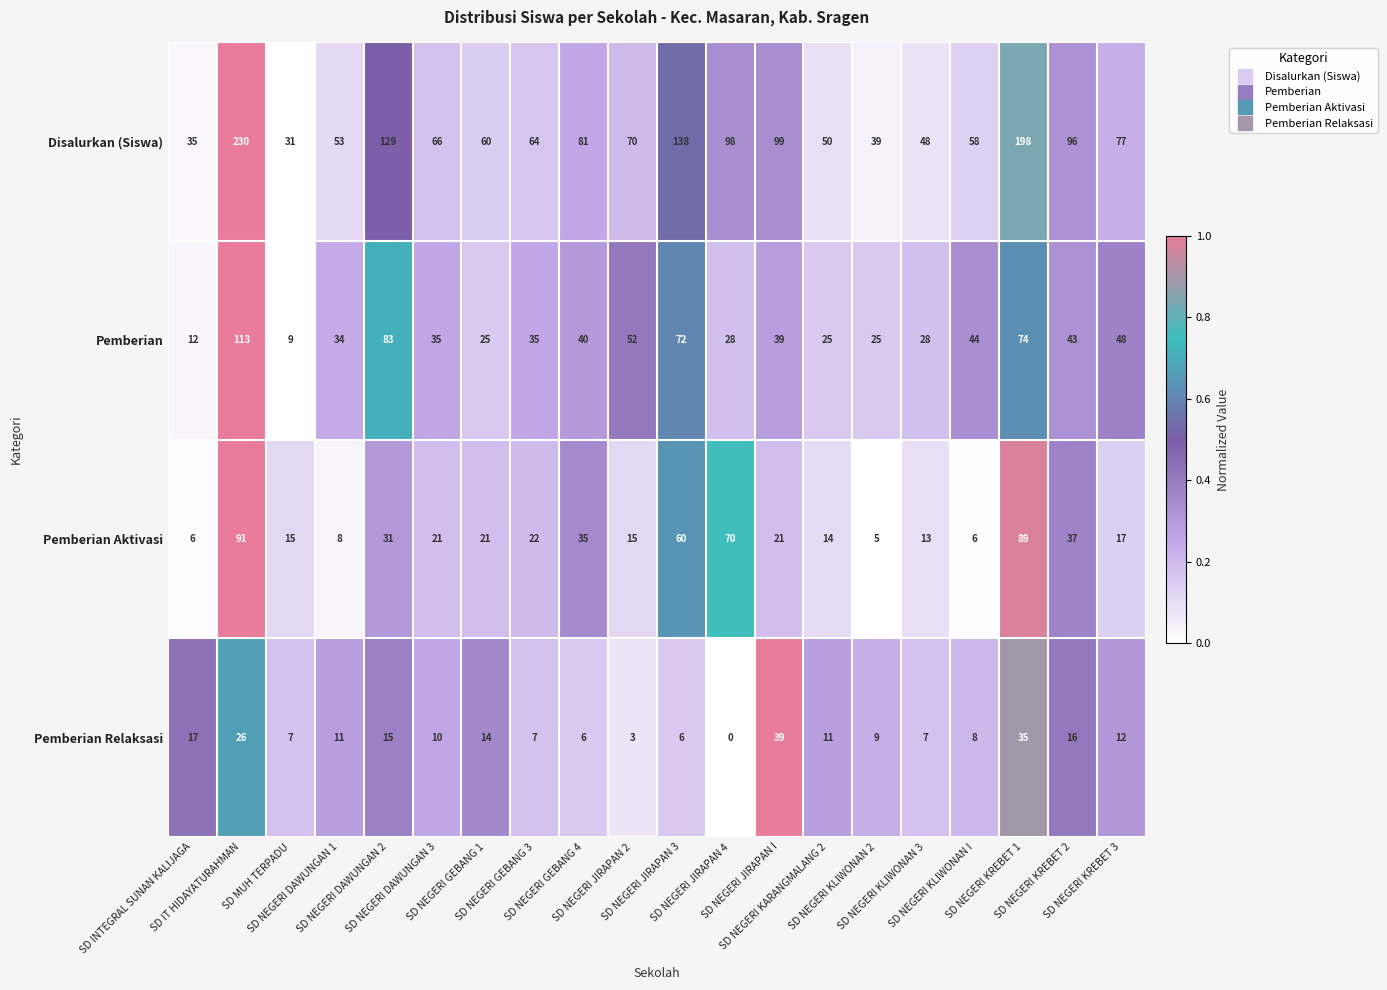

What is the difference between the second highest and second lowest values in the Pemberian Aktivasi series?

83